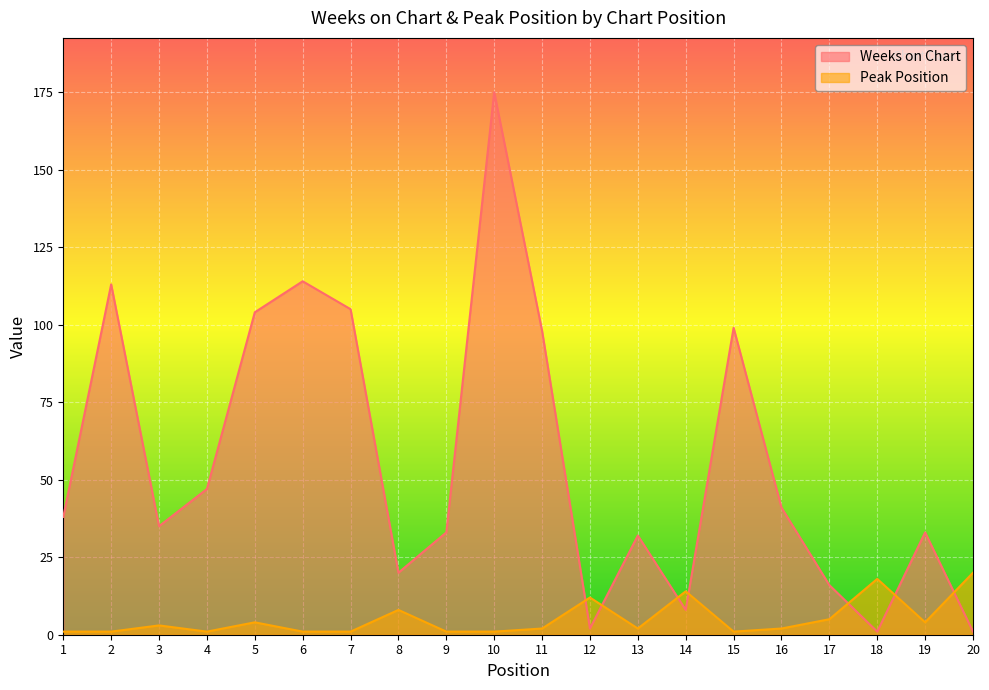

Where is Weeks on Chart nearest to the value 88?

11